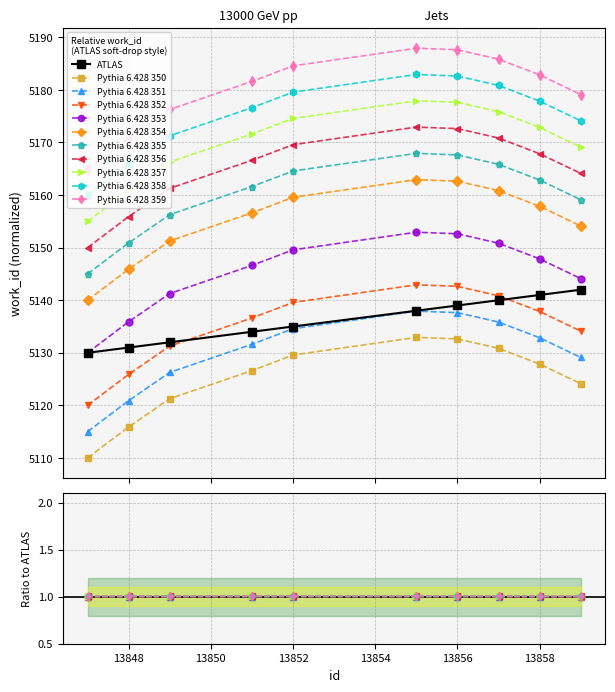

Reading left to right, extract all data points from this chart.

5130	5131	5132	5134	5135	5138	5139	5140	5141	5142